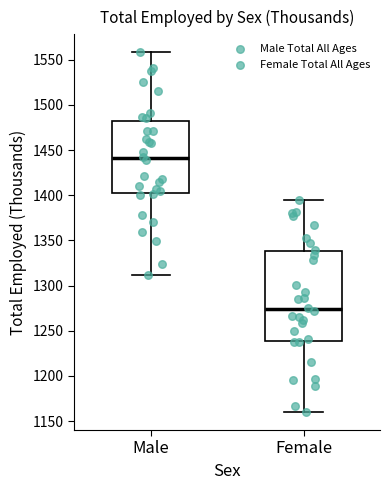

Which box has the highest median line?

Male